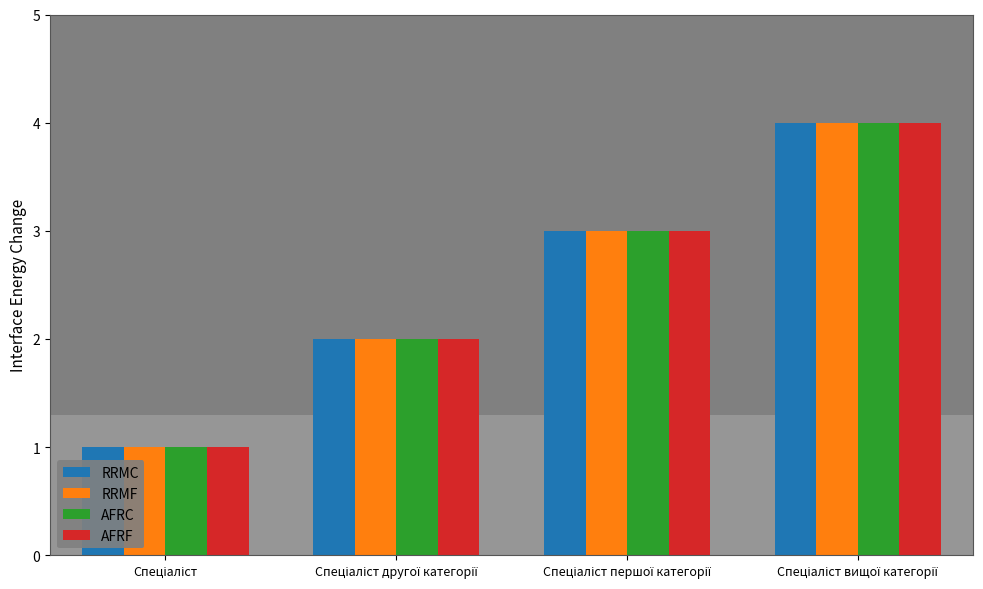

What is the difference between the maximum and minimum values in the AFRF series?

3